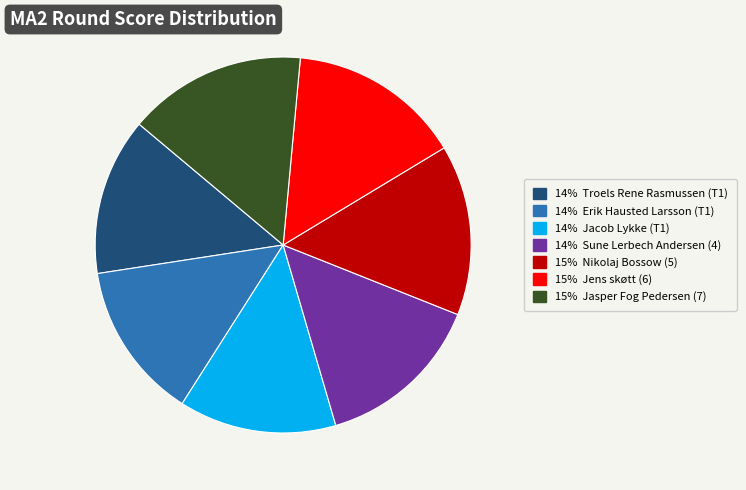

How many segments does this pie chart have?

7